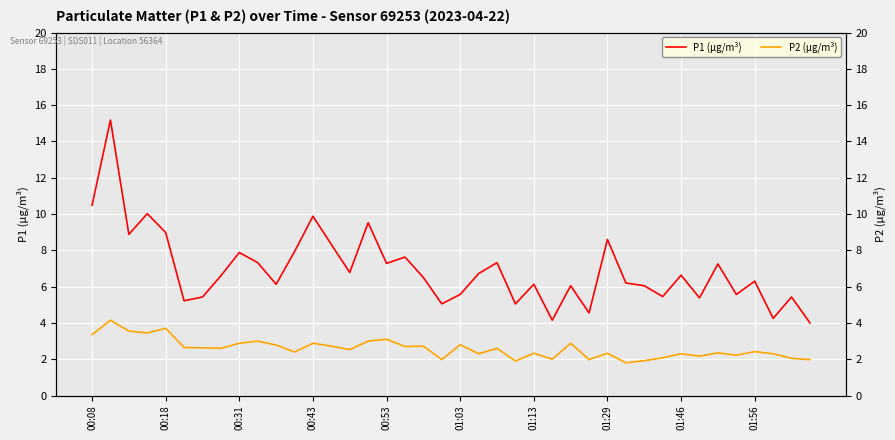

True or false: P1 (µg/m³) and P2 (µg/m³) cross at least once.

False